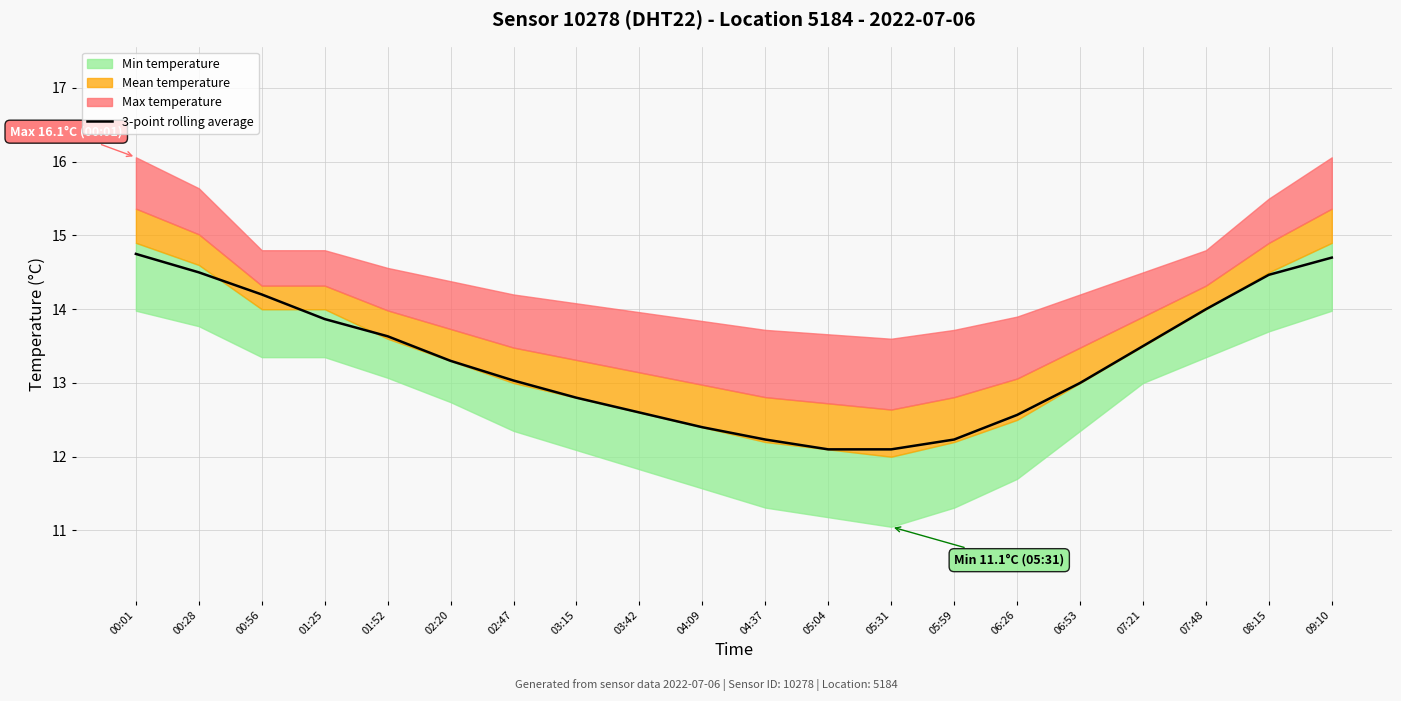

Which has a higher value, 06:53 or 03:15?

06:53